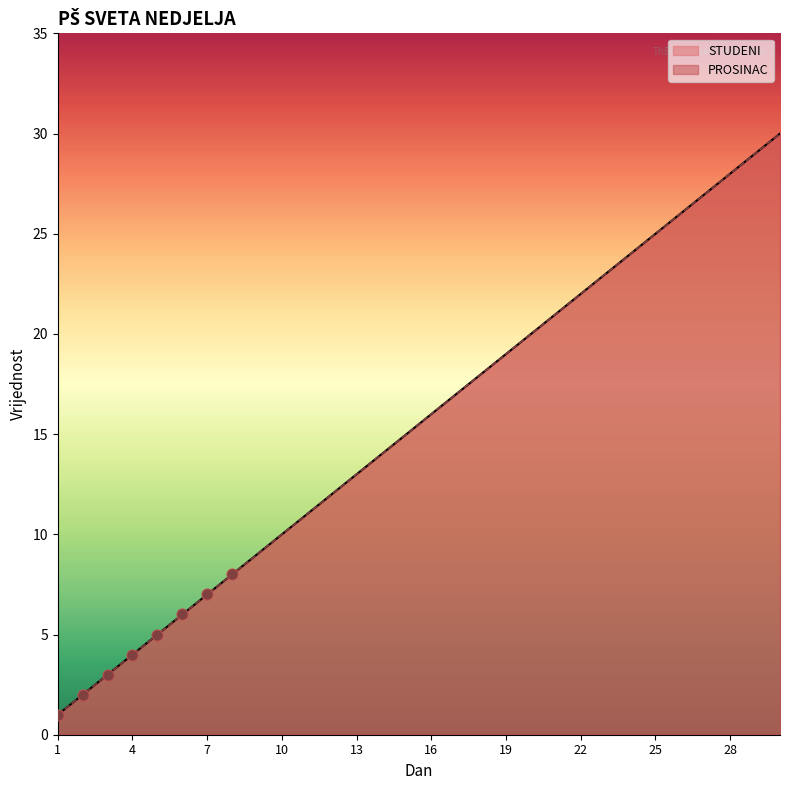

Which series contains the lowest Y value?

STUDENI